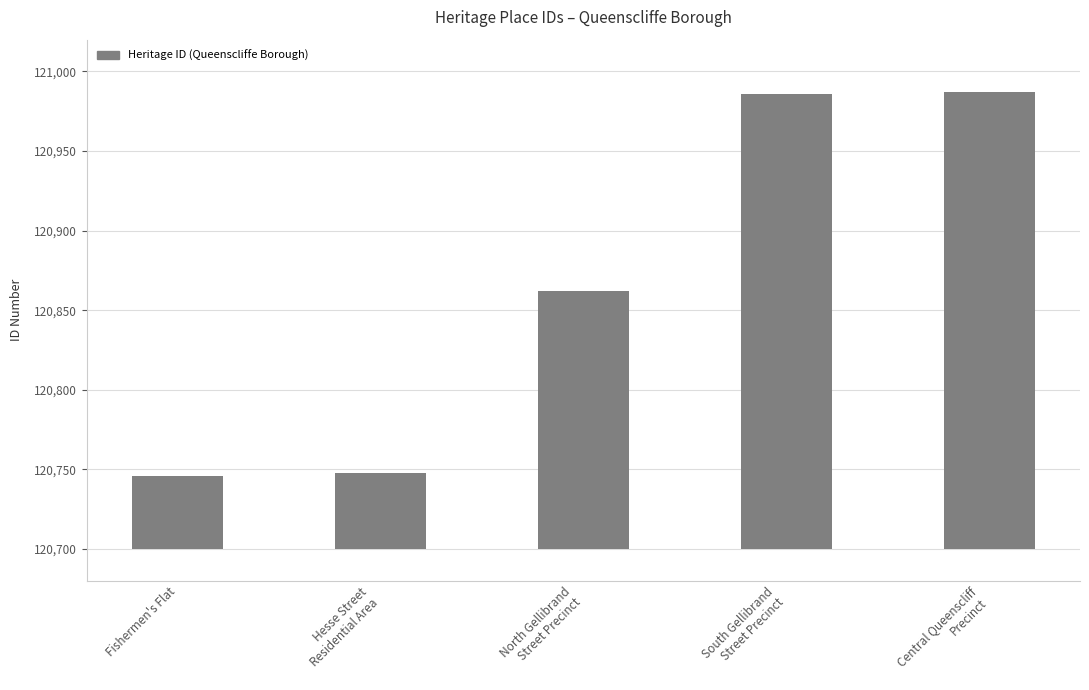

Where is the data nearest to the value 166?

North Gellibrand
Street Precinct